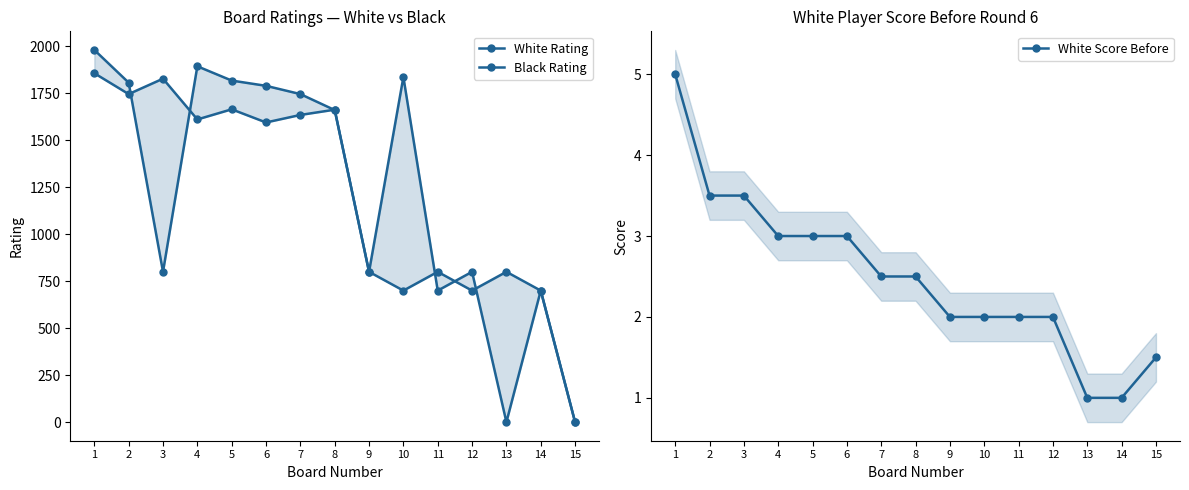

What is the value of the White Score Before point at the 13th from the left?

1.0